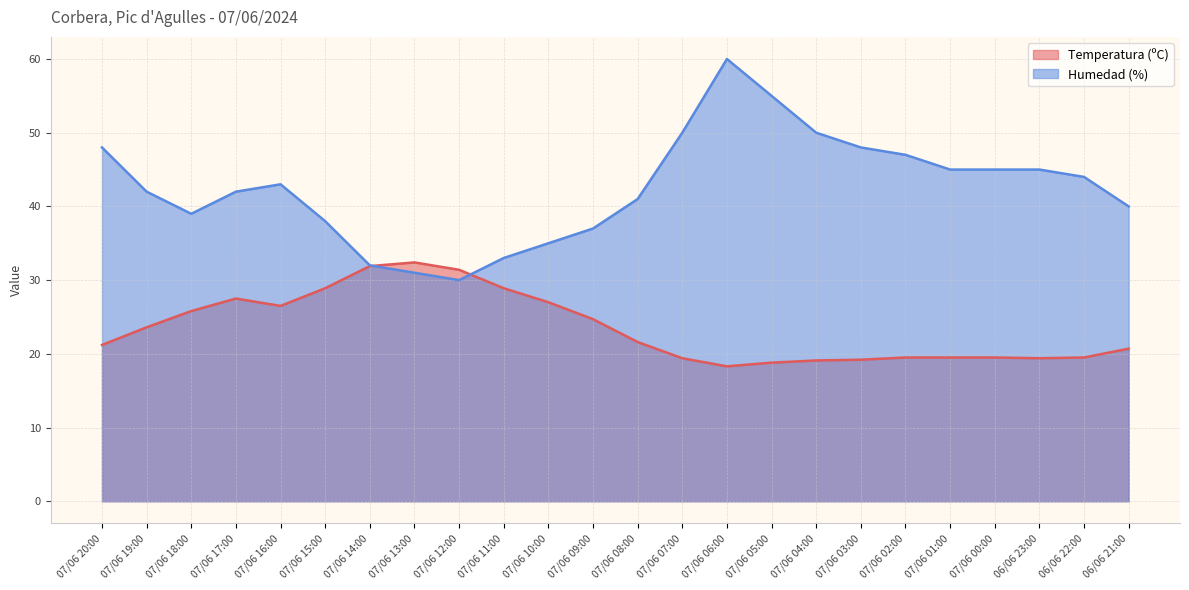

What is the difference between the maximum and minimum values in the Temperatura (ºC) series?

14.1